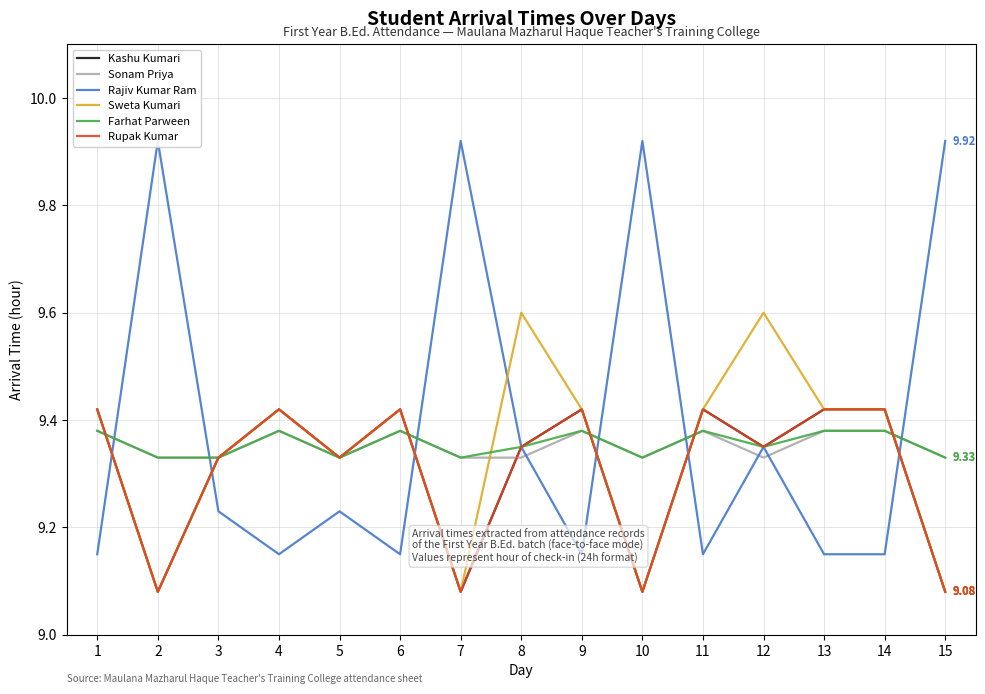

Which series has the largest range (max minus min)?

Rajiv Kumar Ram